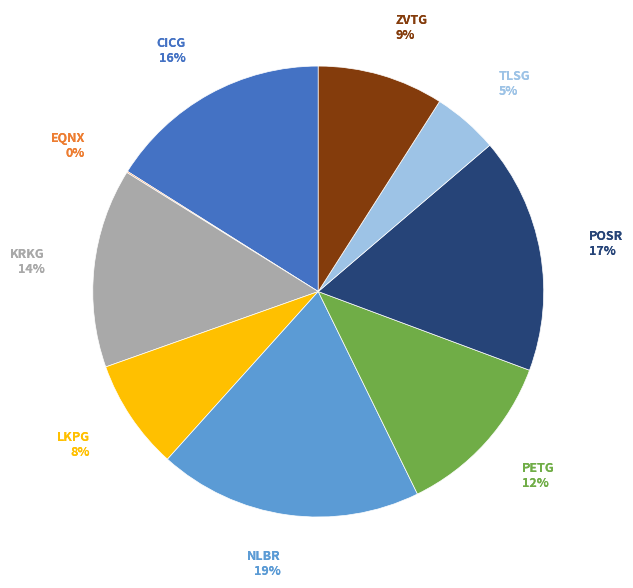

Which has a higher value, POSR or CICG?

POSR